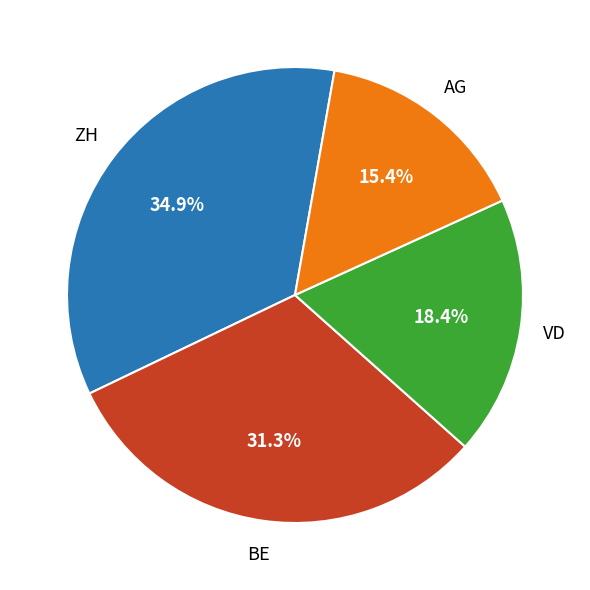

Is there a majority slice in this chart?

No